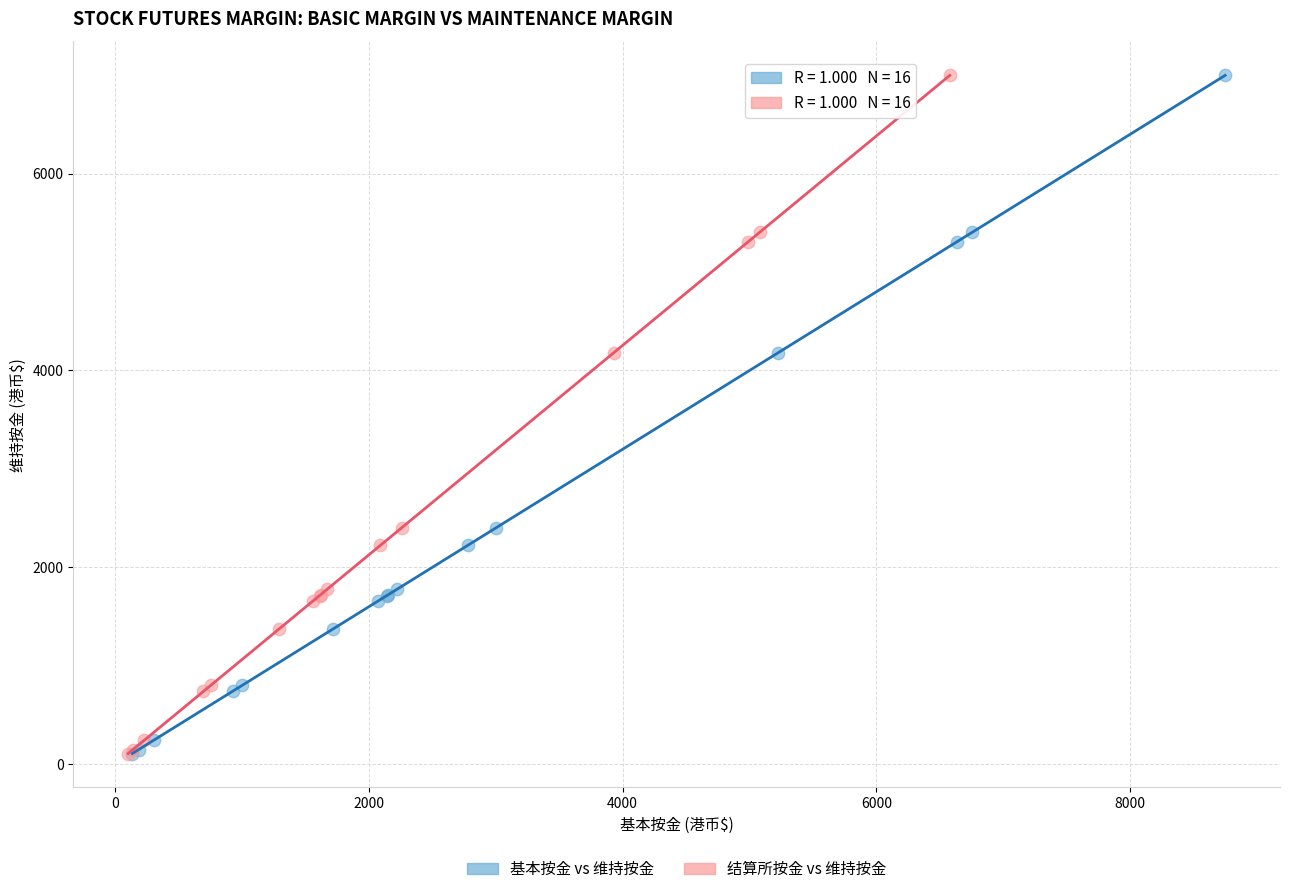

What are all the series names shown in the legend?

基本按金 vs 维持按金, 结算所按金 vs 维持按金